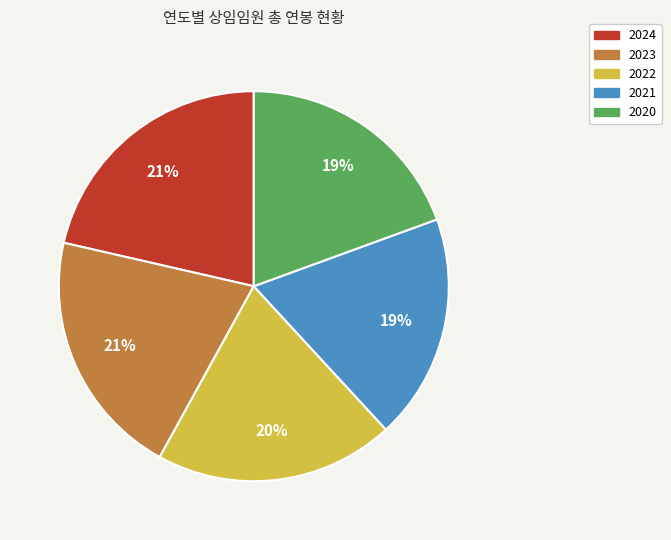

What percentage is the 2024 slice, to the nearest percent?

21%